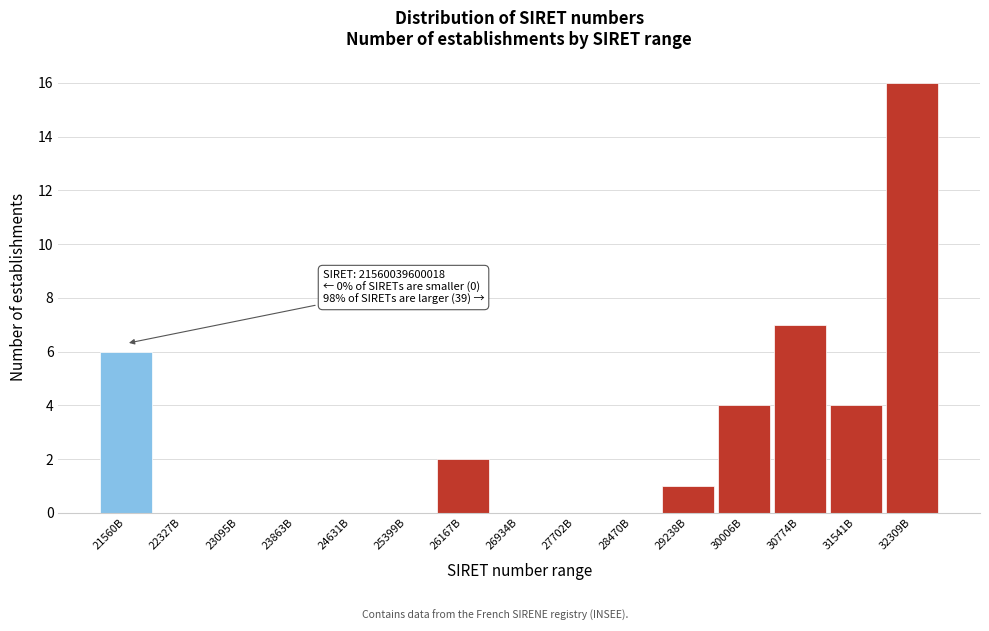

Reading left to right, what are all the values shown in this chart?

21560B=6	22327B=0	23095B=0	23863B=0	24631B=0	25399B=0	26167B=2	26934B=0	27702B=0	28470B=0	29238B=1	30006B=4	30774B=7	31541B=4	32309B=16